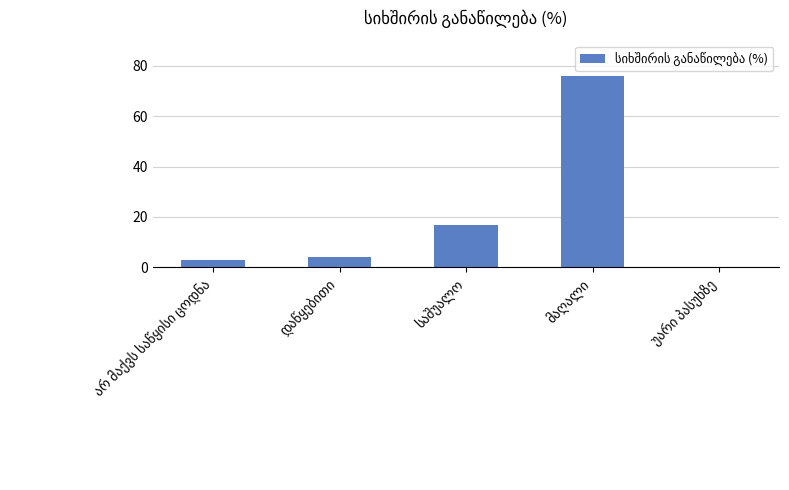

What is the greatest value displayed?

76